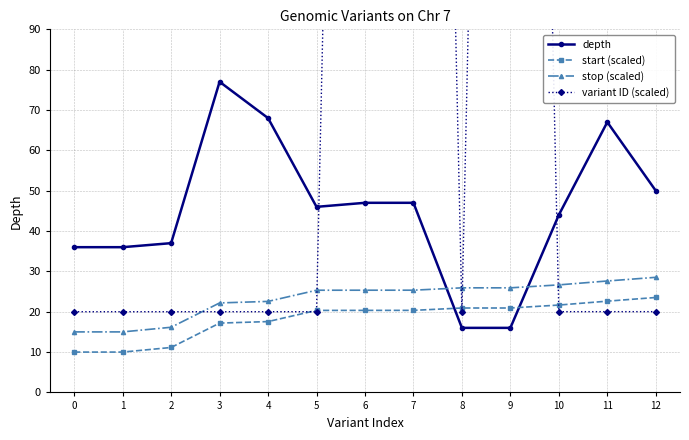

What is the sum of all variant ID (scaled) values?

1880.9